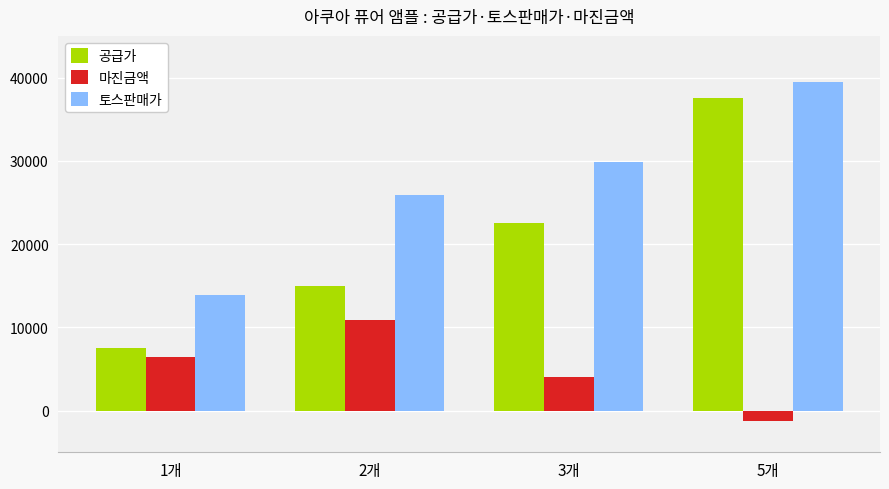

True or false: 토스판매가 has a value of 13900 at 1개.

True